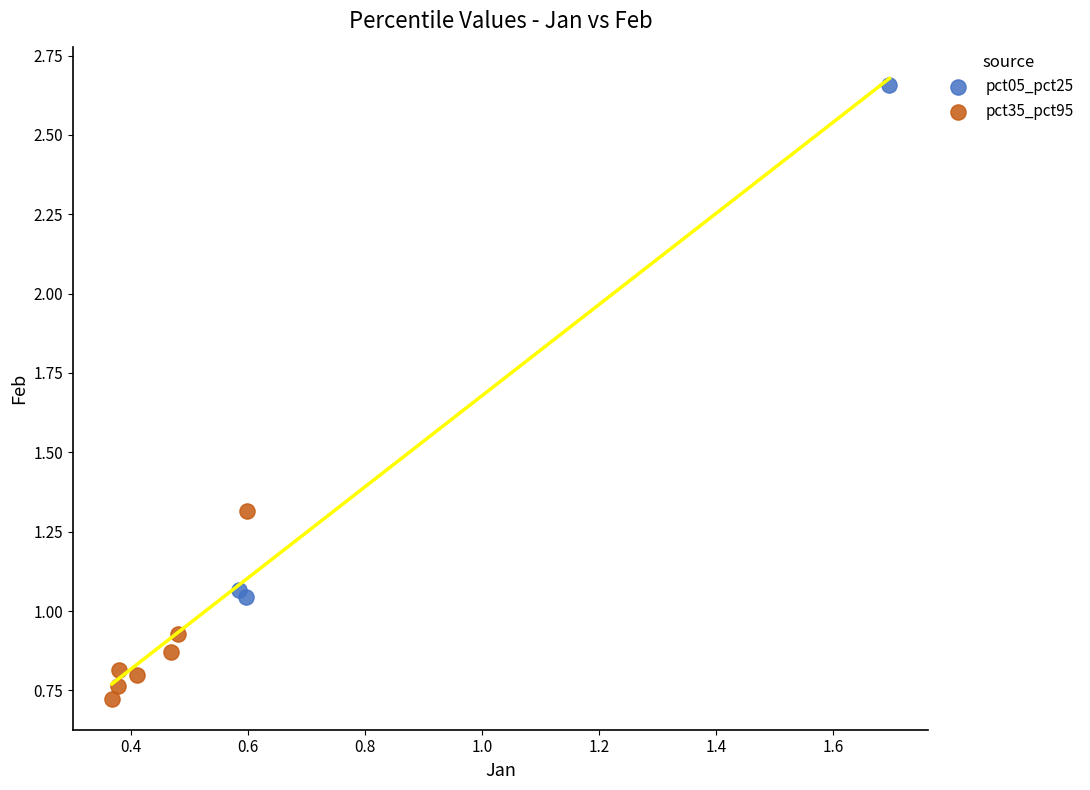

Which series reaches the maximum Y coordinate?

pct05_pct25